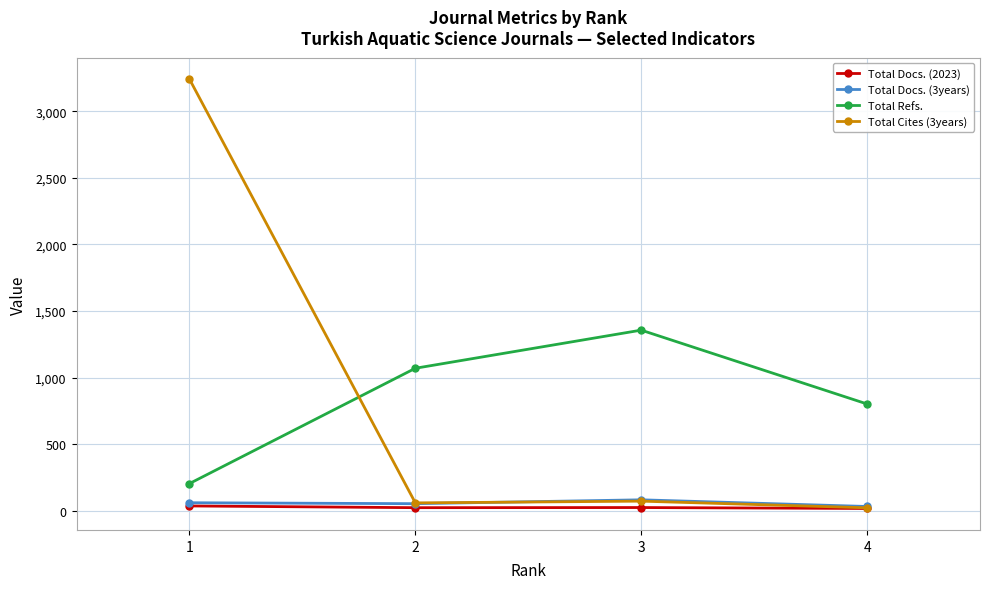

What is the greatest value displayed?

3240